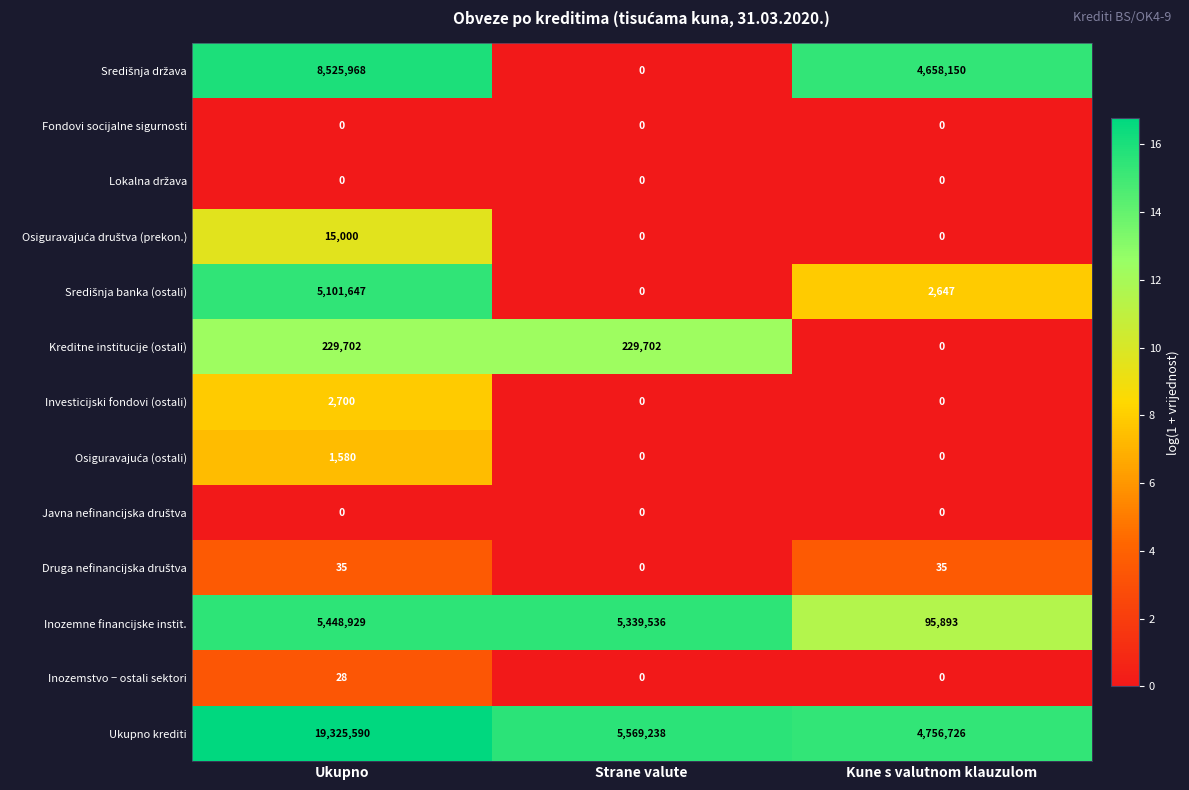

Count the Kreditne institucije (ostali) values in the range 0 to 229702.

3